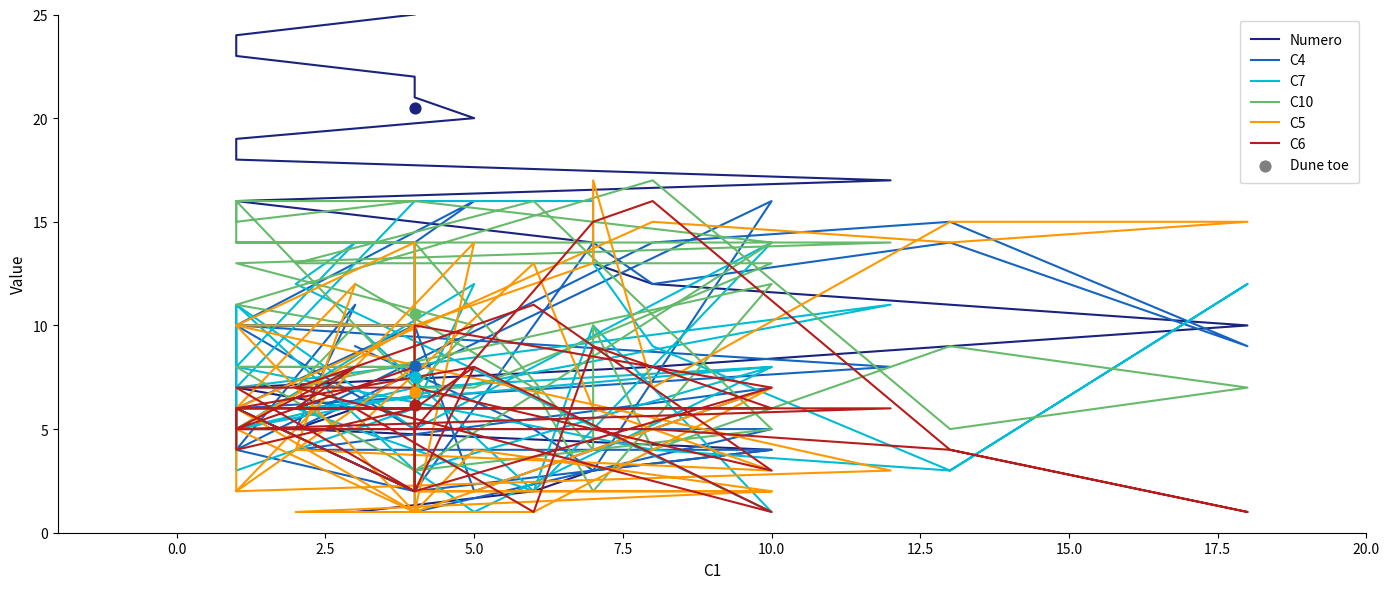

Which series has the largest total across all categories?

Numero